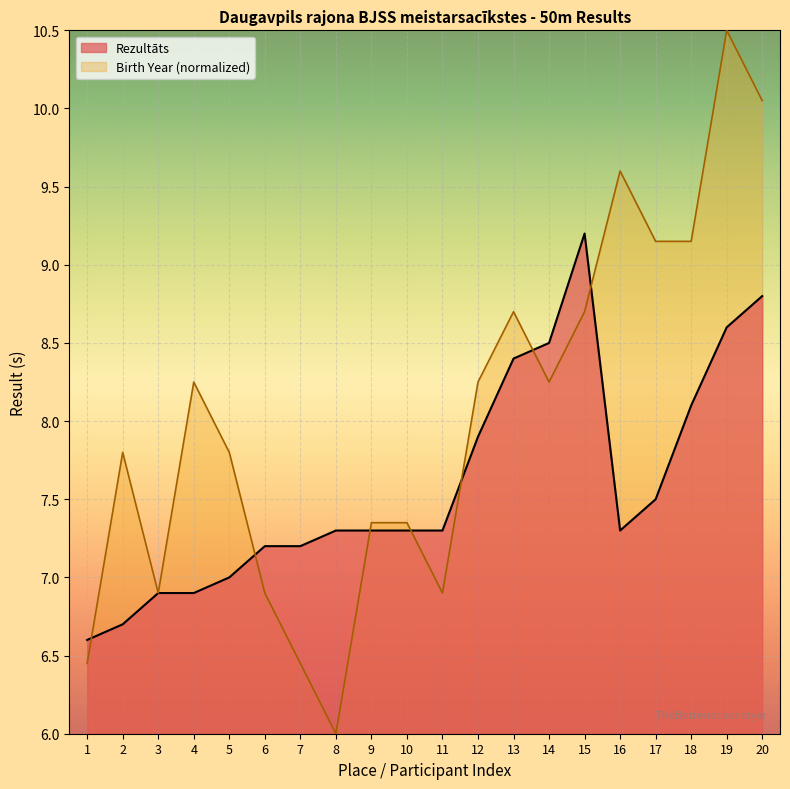

What is the difference between the second highest and minimum values in the Rezultāts series?

2.2